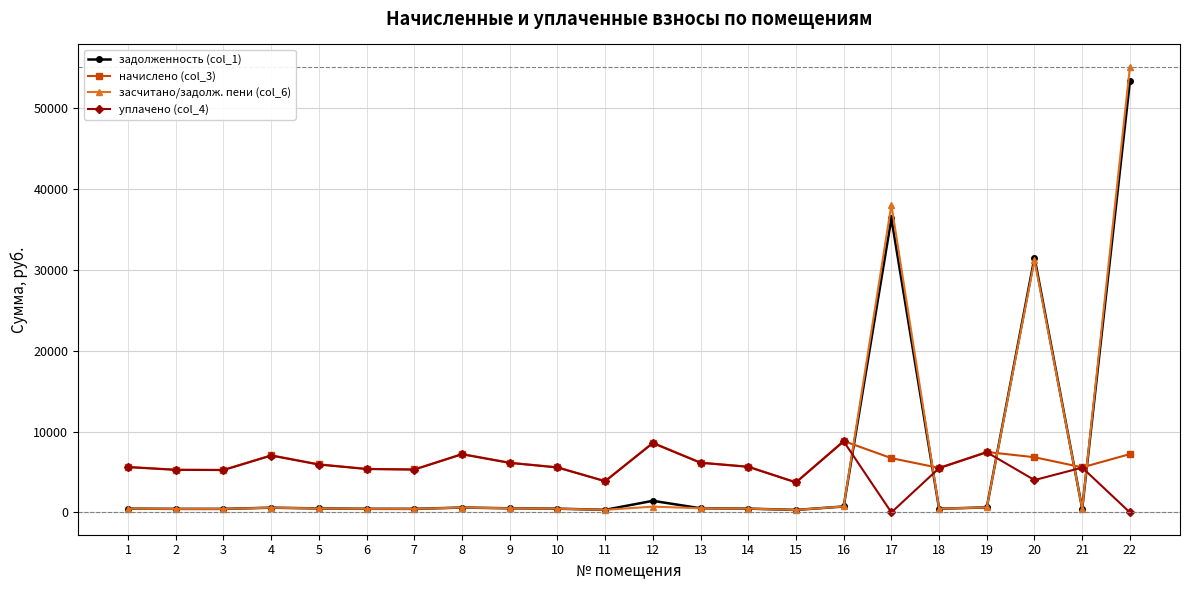

Which series has the widest spread of values?

засчитано/задолж. пени (col_6)